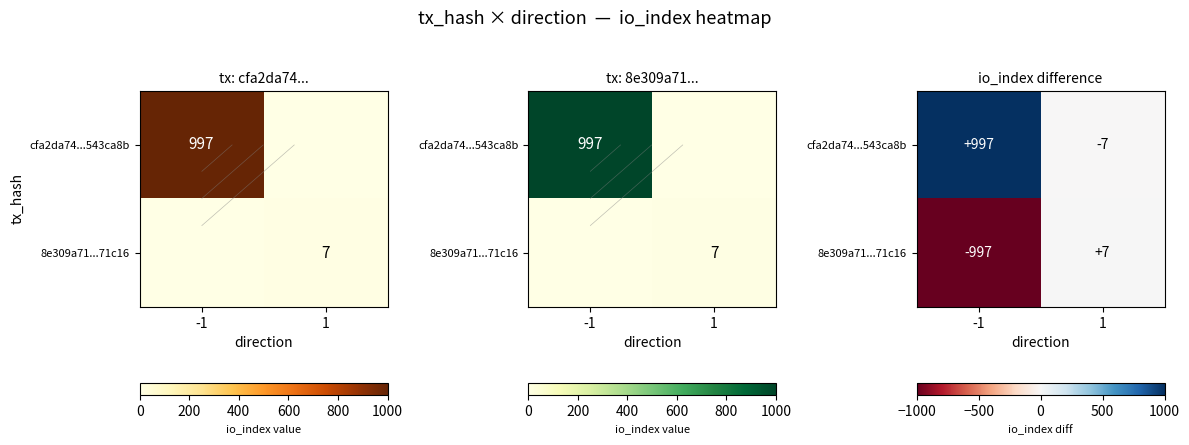

Read the cfa2da74...543ca8b value at 1.

-7